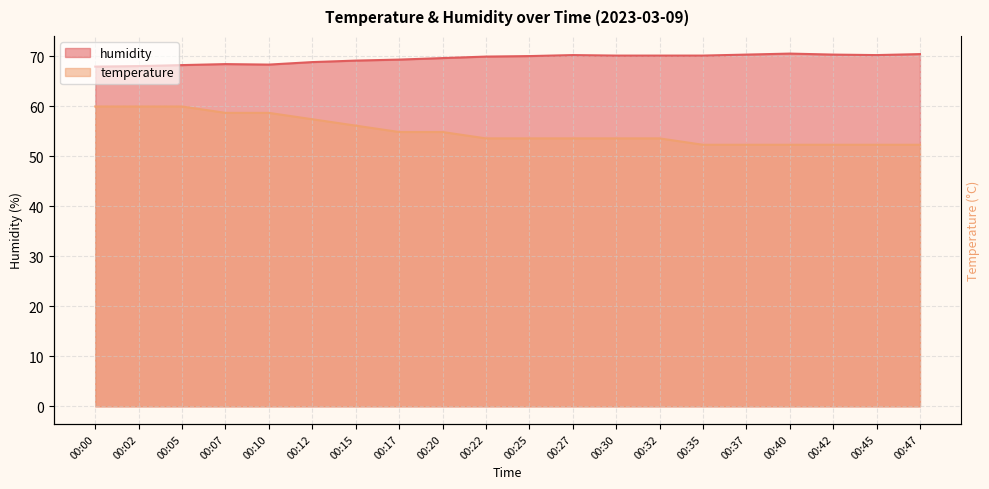

Is it true that temperature equals 52.3 at 00:47?

True